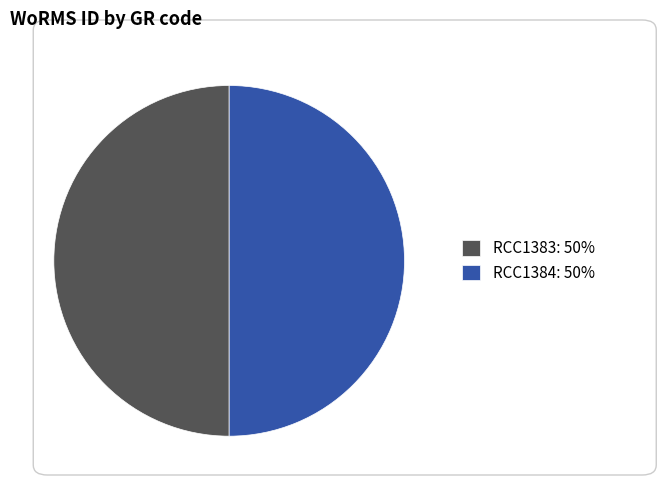

True or false: RCC1384: 50% accounts for 42% of the total.

False